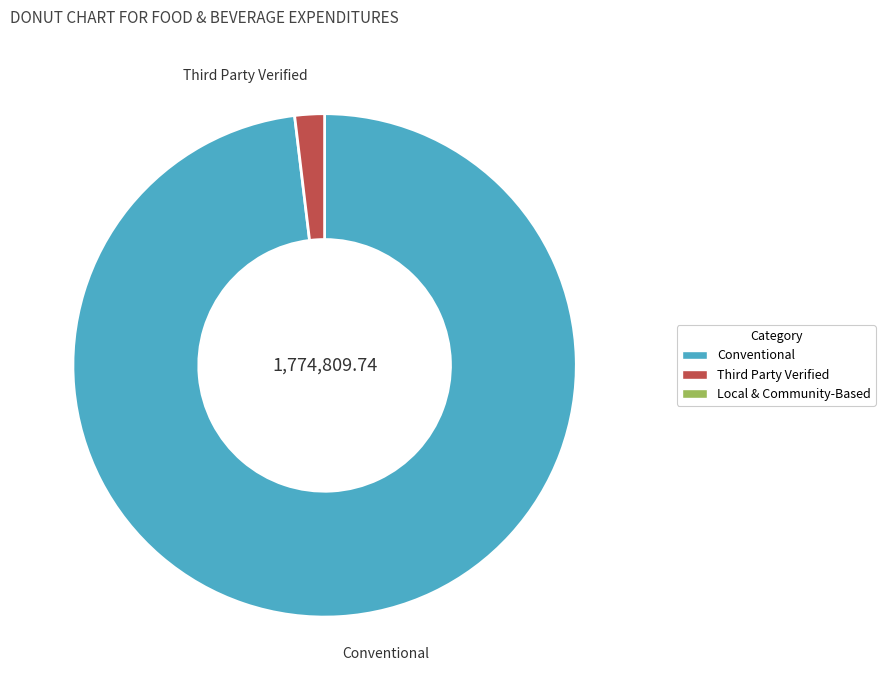

Which category has the smallest portion of the pie?

Third Party Verified